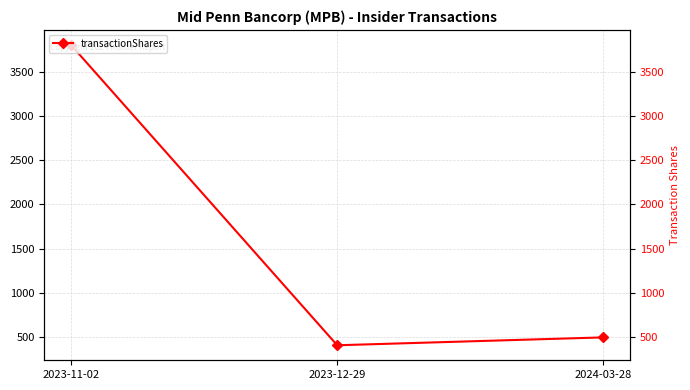

Reading right to left, extract all data points from this chart.

500	411	3800